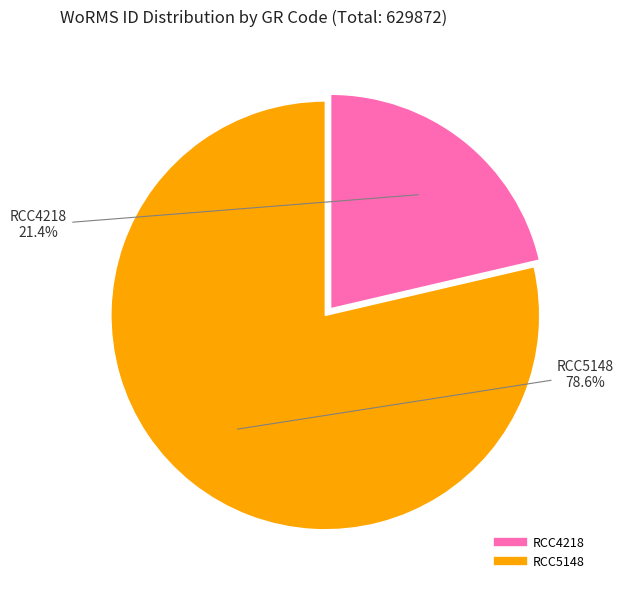

How many slices are in this pie chart?

2